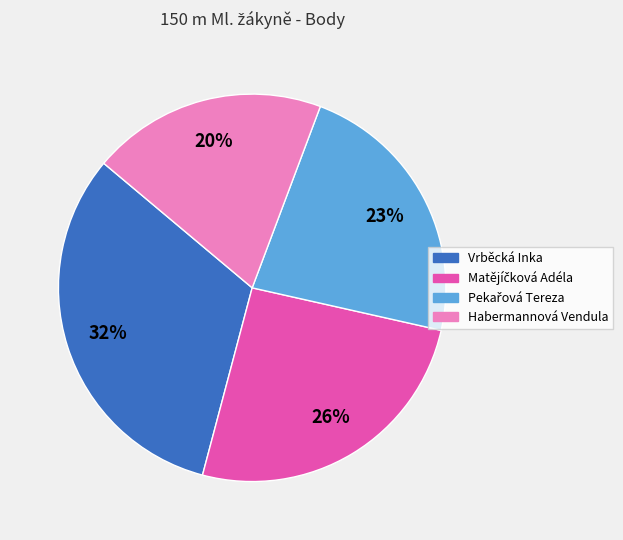

Is the sum of Vrběcká Inka and Habermannová Vendula greater than half?

Yes